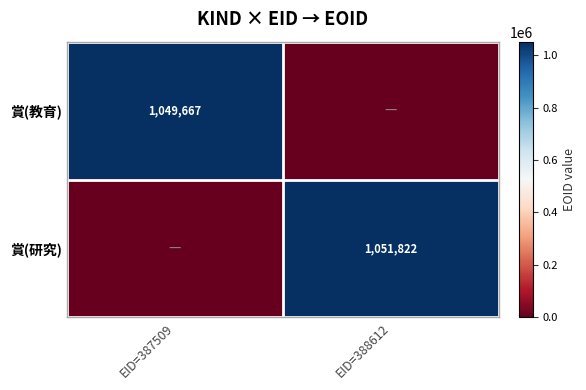

The 賞(研究) series shows 453734 at EID=388612. True or false?

False